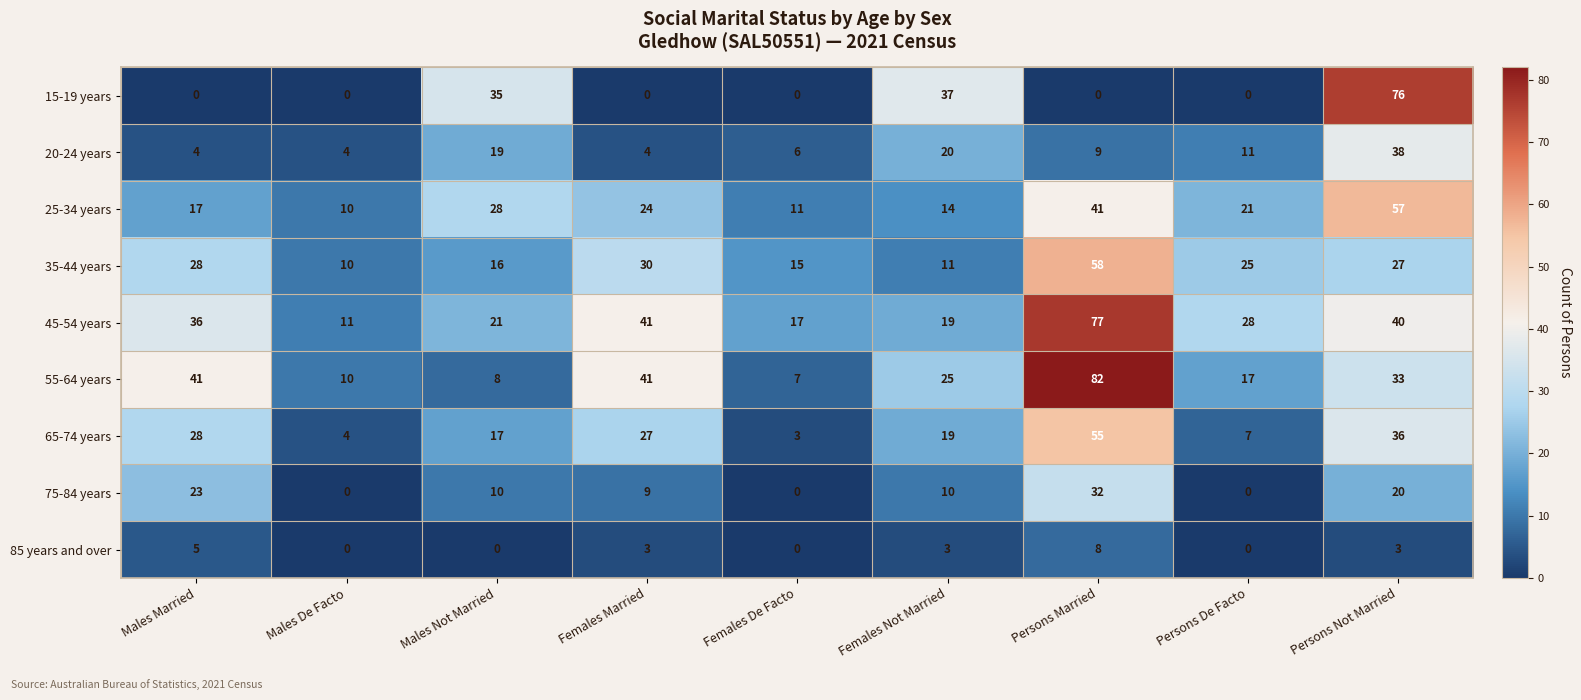

At Males Not Married, list the series in order from largest to smallest.

15-19 years, 25-34 years, 45-54 years, 20-24 years, 65-74 years, 35-44 years, 75-84 years, 55-64 years, 85 years and over